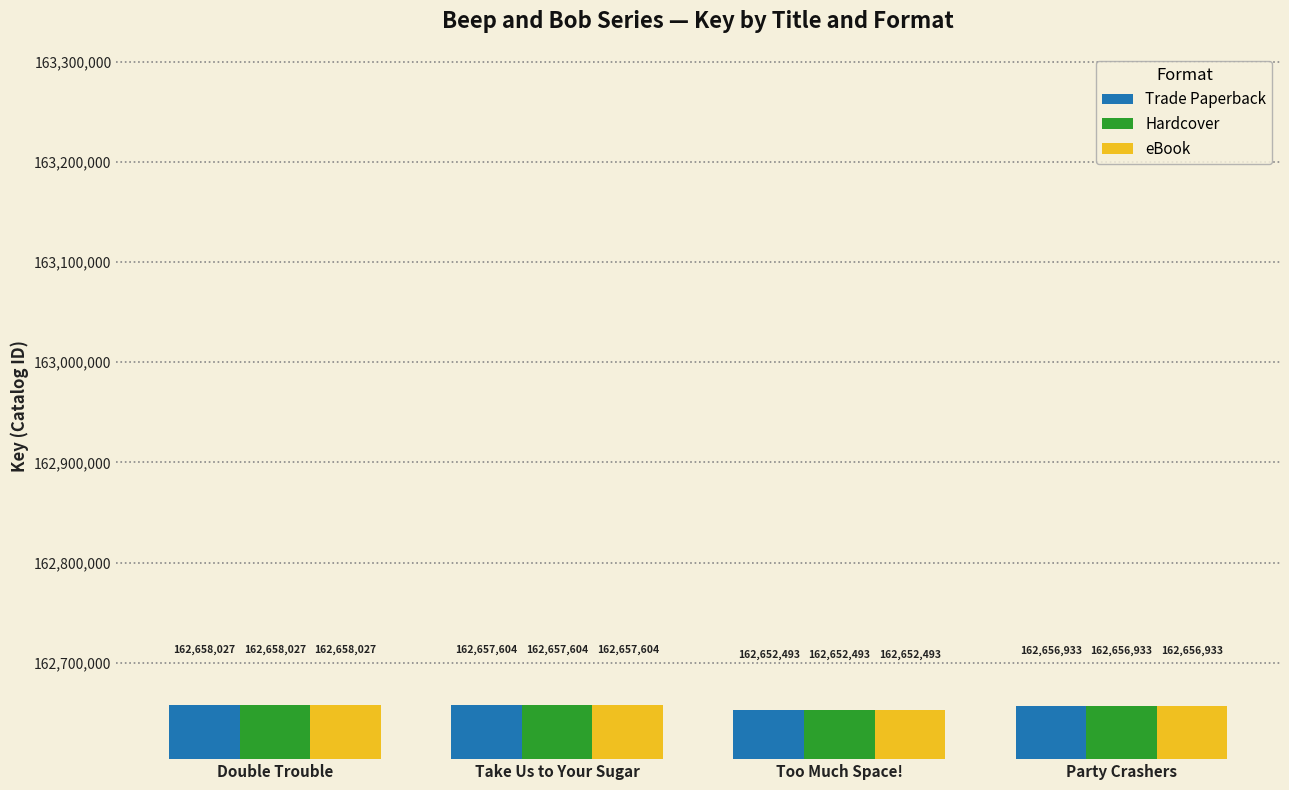

Is it true that Hardcover equals 162652493 at Too Much Space!?

True